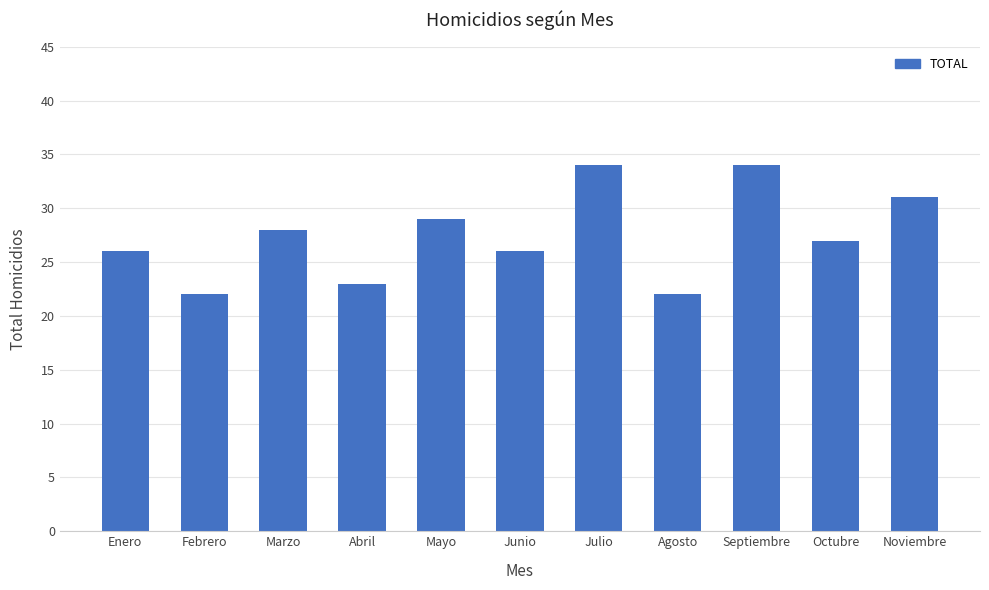

Where does the data first go above 27?

Marzo